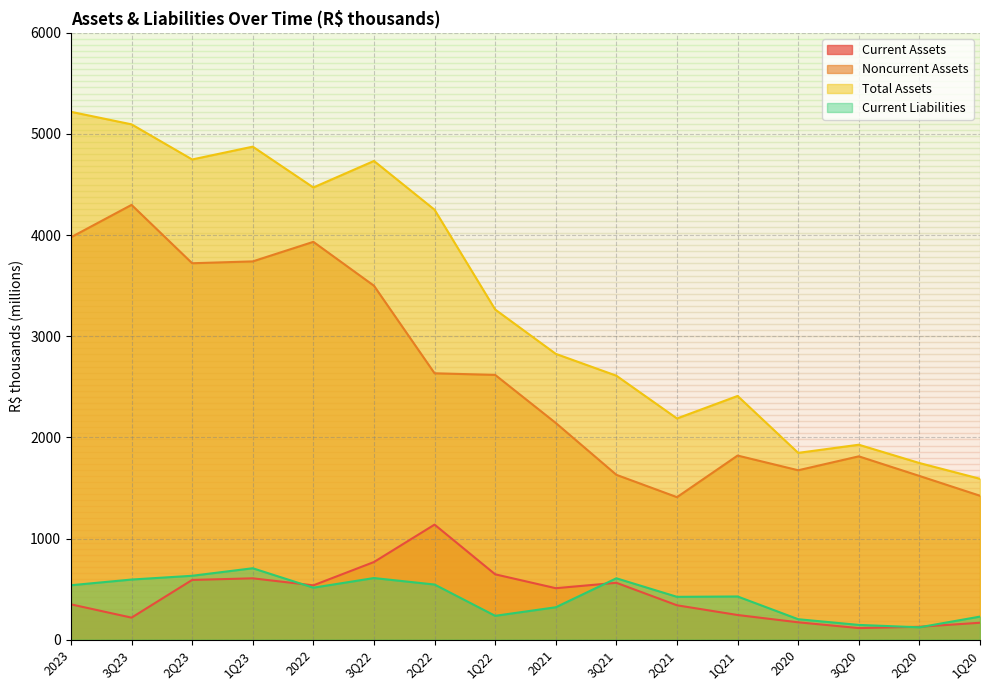

At 1Q21, list the series in order from largest to smallest.

Total Assets, Noncurrent Assets, Current Liabilities, Current Assets